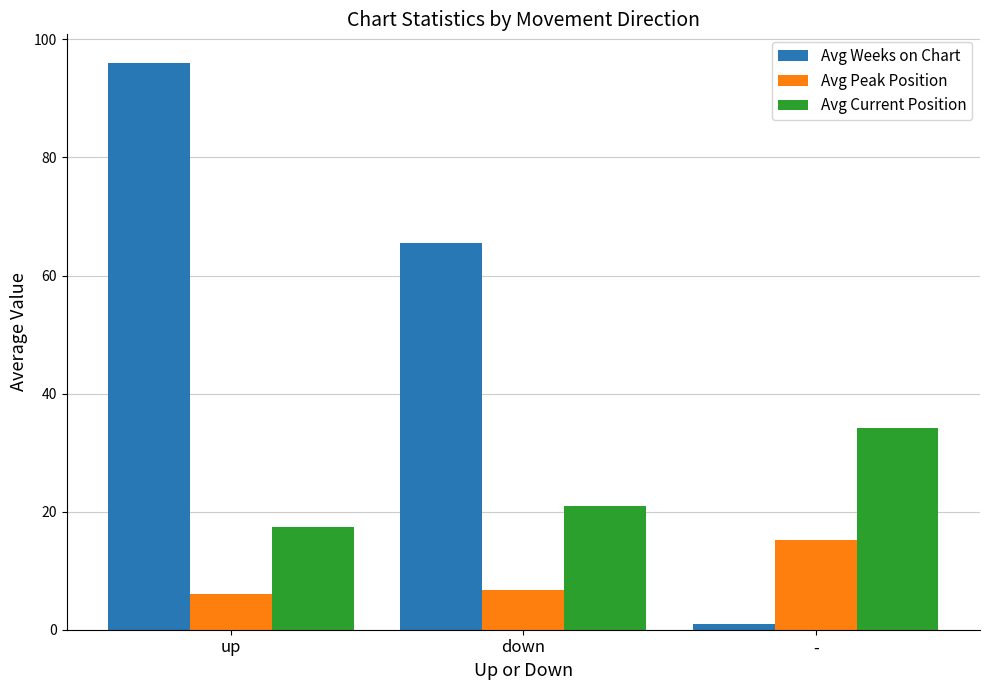

Which series has the largest range (max minus min)?

Avg Weeks on Chart